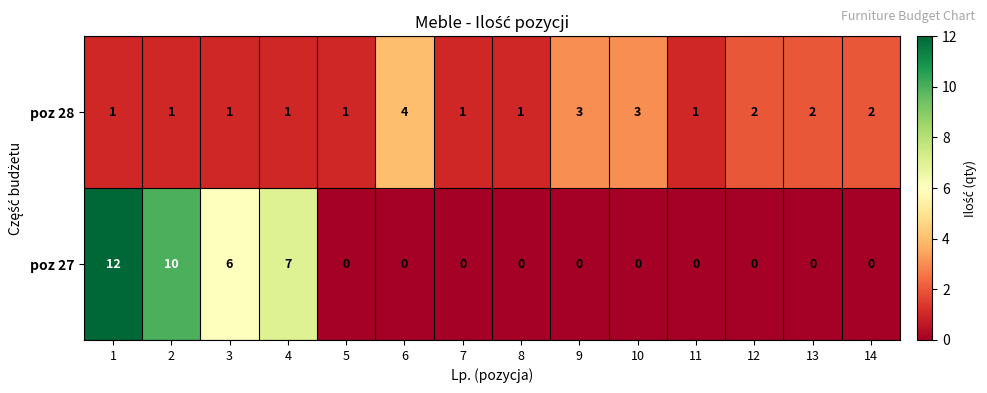

Reading right to left, what are all the values shown in this chart?

poz 28: 2	2	2	1	3	3	1	1	4	1	1	1	1	1
poz 27: 0	0	0	0	0	0	0	0	0	0	7	6	10	12